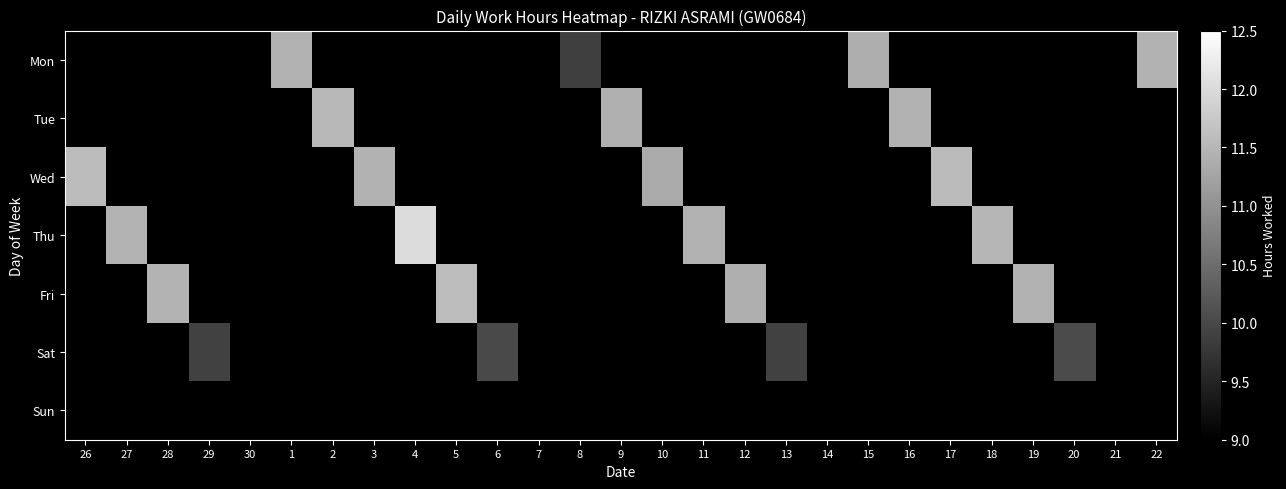

At which category is the sum across all series the highest?

4